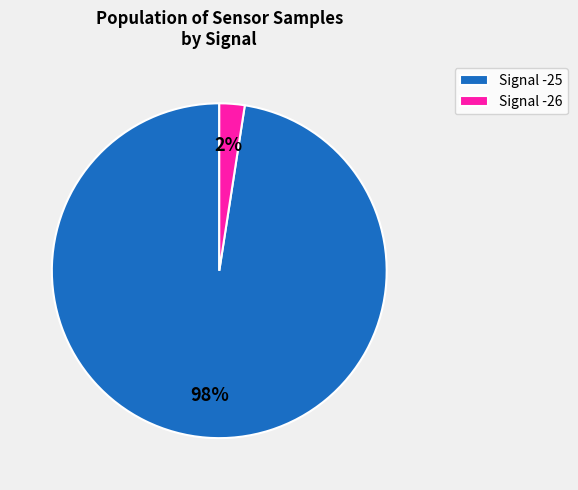

How many slices are in this pie chart?

2